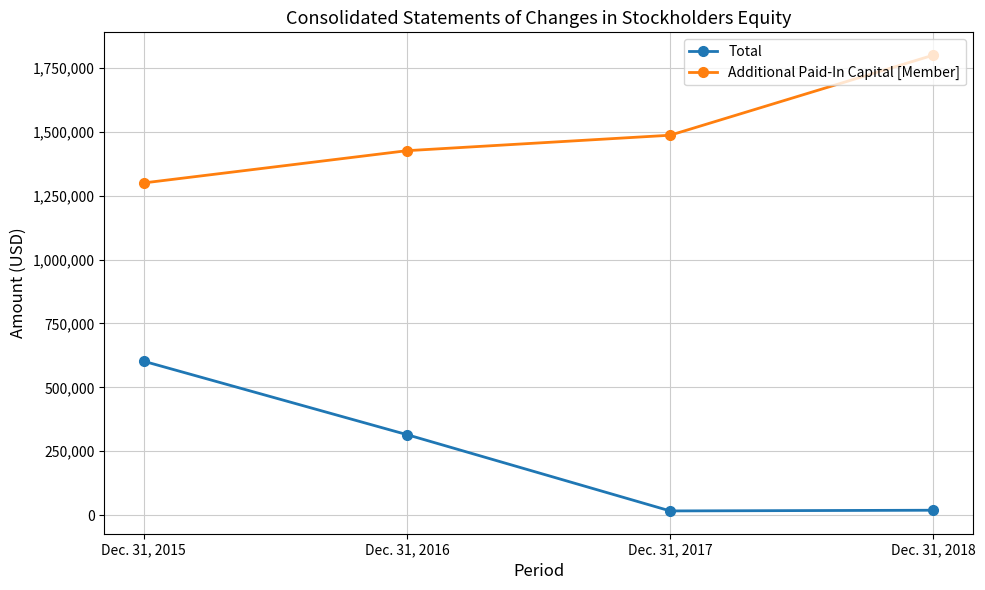

What is the difference between the second highest and second lowest values in the Total series?

295802